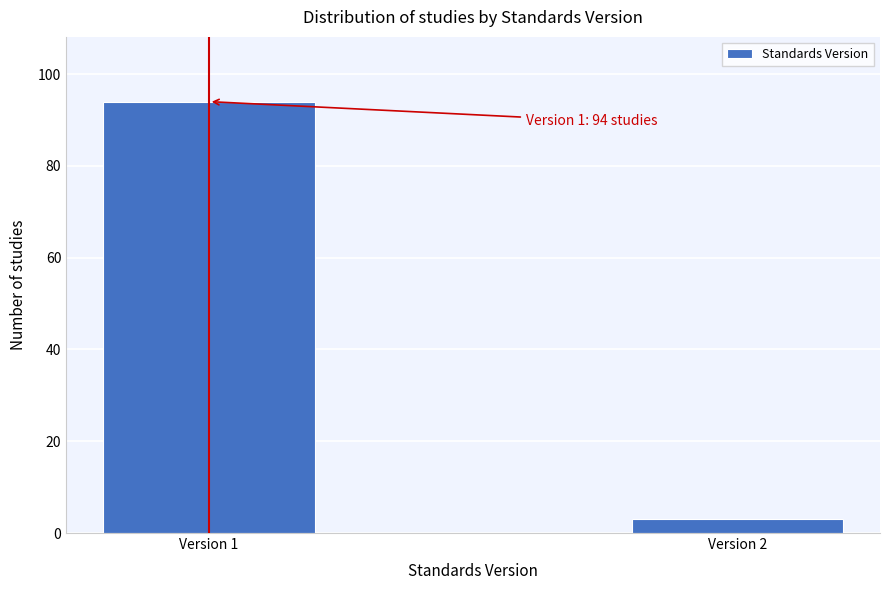

Reading right to left, extract all data points from this chart.

Version 2=3	Version 1=94